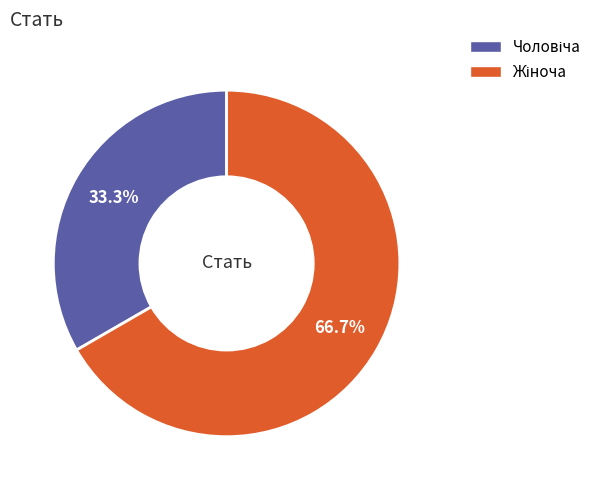

Is there any slice that represents more than half of the pie?

Yes